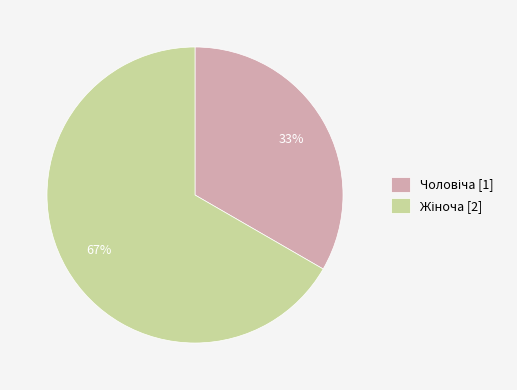

To the nearest percent, what is the average slice percentage?

50%